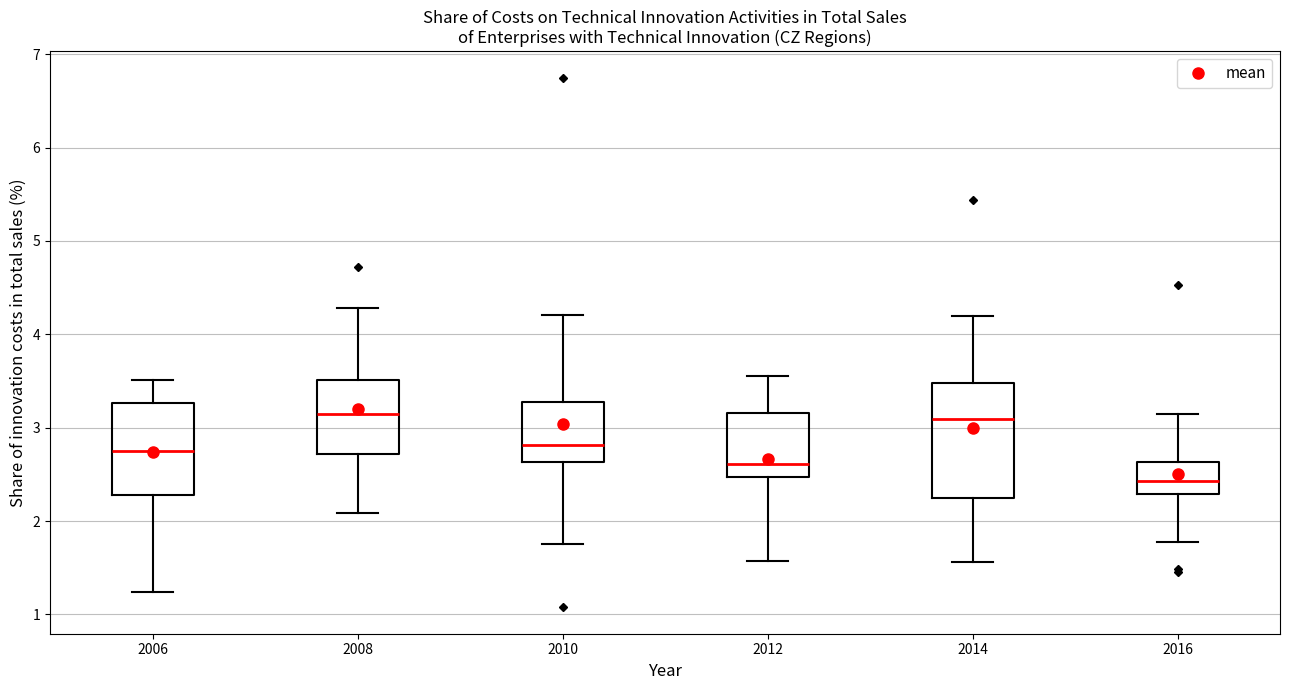

Reading left to right, transcribe this box plot: for each box, give where its median line is, the range the box spans, and where its two whiskers end, as read against the y-axis. The values are not printed on the chart, so give them approximately, as read against the axis.

2006: median 2.8, box 2.3 to 3.3, whiskers 1.2 to 3.5
2008: median 3.1, box 2.7 to 3.5, whiskers 2.1 to 4.3
2010: median 2.8, box 2.6 to 3.3, whiskers 1.8 to 4.2
2012: median 2.6, box 2.5 to 3.2, whiskers 1.6 to 3.6
2014: median 3.1, box 2.3 to 3.5, whiskers 1.6 to 4.2
2016: median 2.4, box 2.3 to 2.6, whiskers 1.8 to 3.1